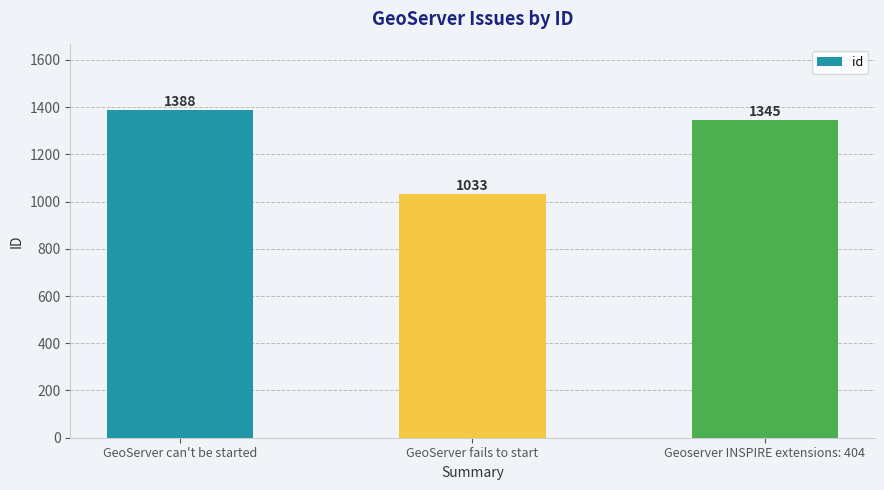

What is the value of the 1st bar from the left?

1388